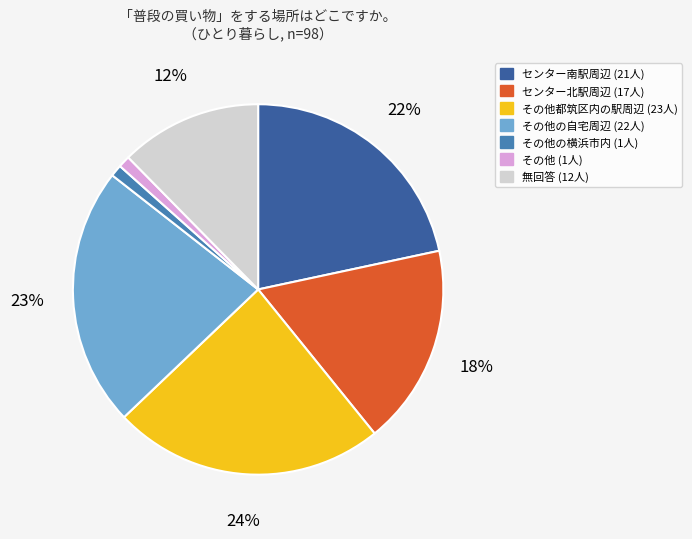

Is there a majority slice in this chart?

No